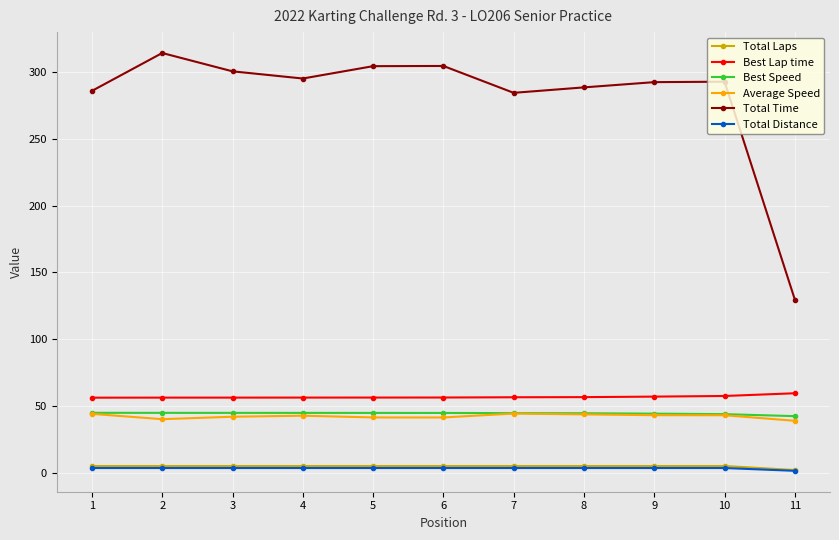

At which label does Average Speed first exceed 42?

1